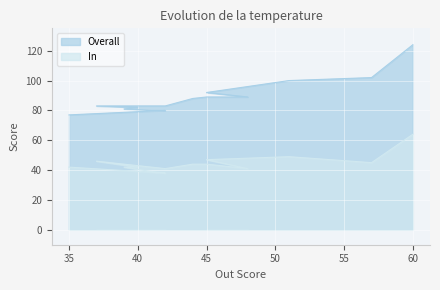

How many lines are shown in the chart?

2